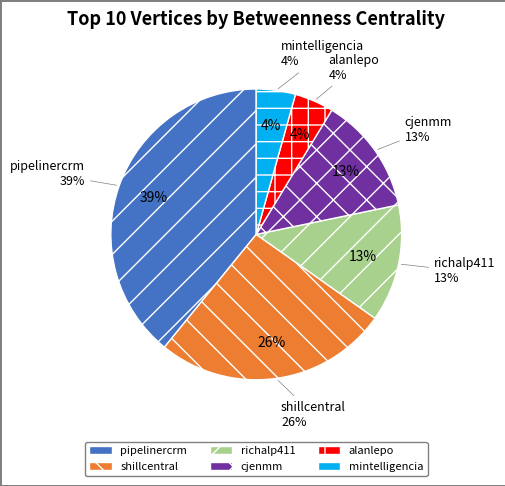

Is it true that richalp411 is 13% of the pie?

True